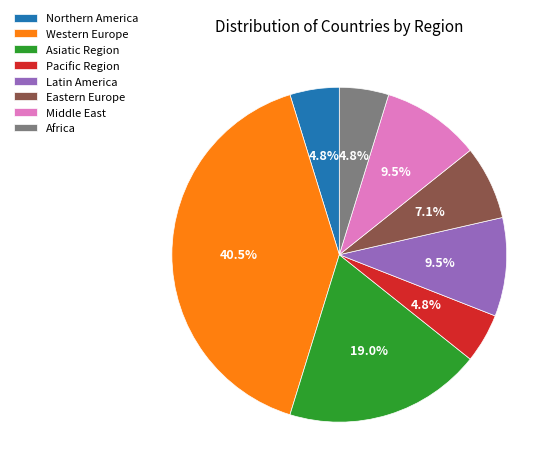

What portion of the pie excludes Pacific Region?

95.2%